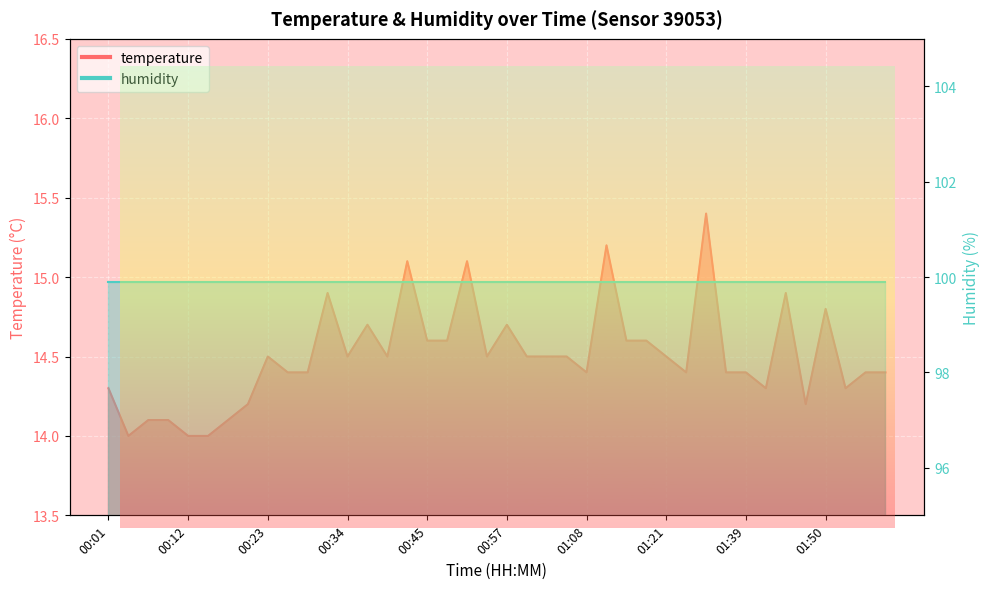

The value at 01:21 is 14.5. True or false?

True